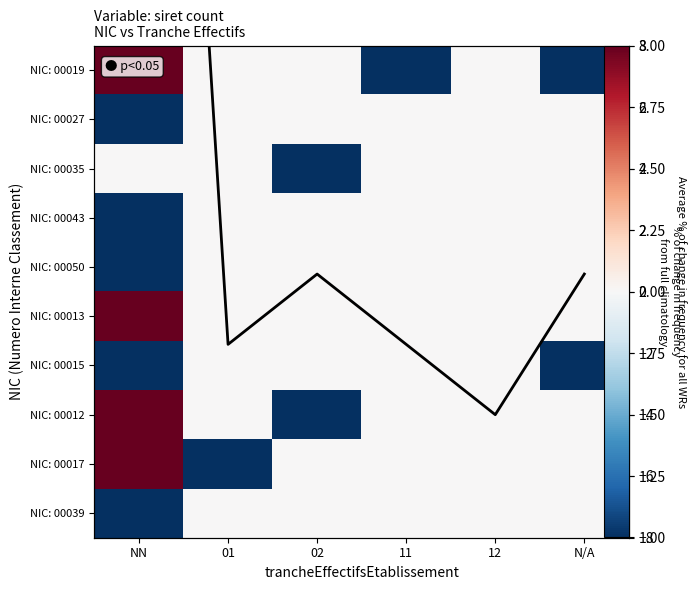

How many data points in NIC: 00035 are less than 0?

1